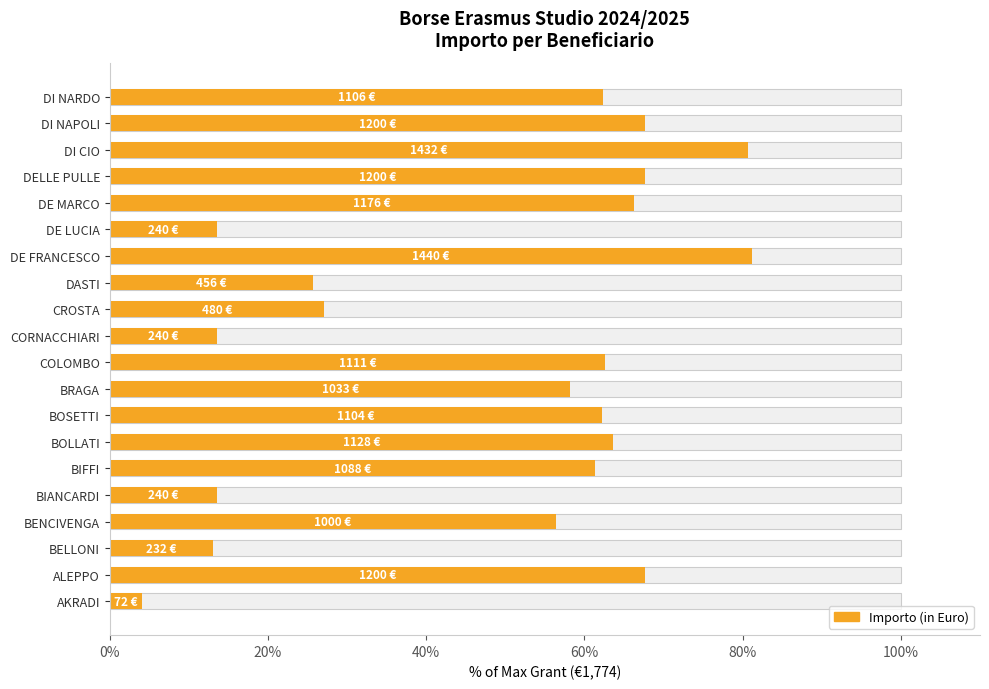

Reading left to right, what are all the values shown in this chart?

4.1	67.6	13.1	56.4	13.5	61.3	63.6	62.2	58.2	62.6	13.5	27.1	25.7	81.2	13.5	66.3	67.6	80.7	67.6	62.3